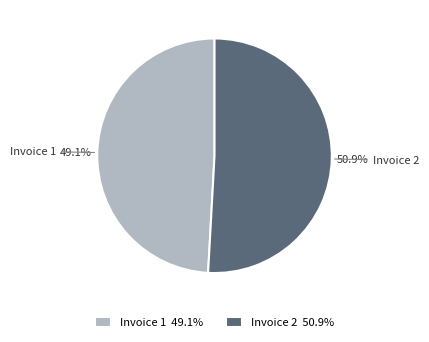

Which has a higher value, Invoice 2 or Invoice 1?

Invoice 2